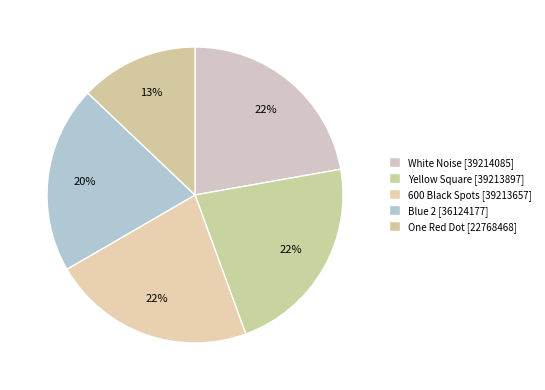

How many slices are in this pie chart?

5